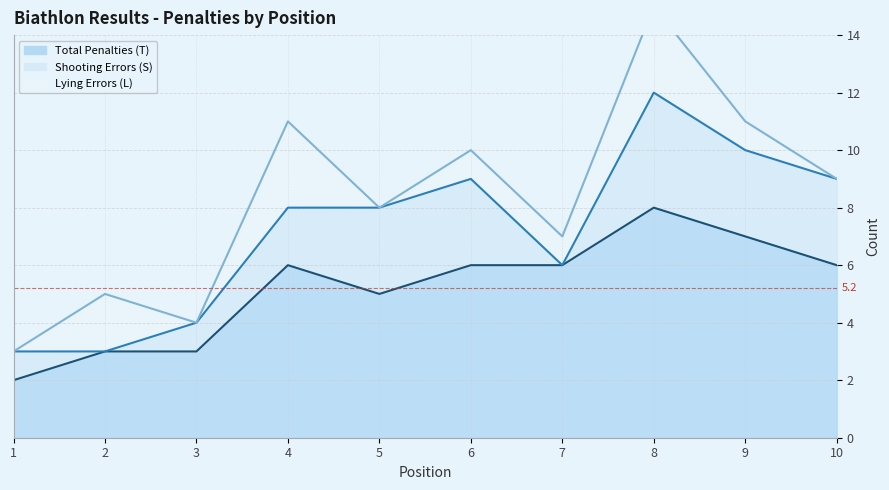

How many values in the Lying Errors (L) series are below 1?

4